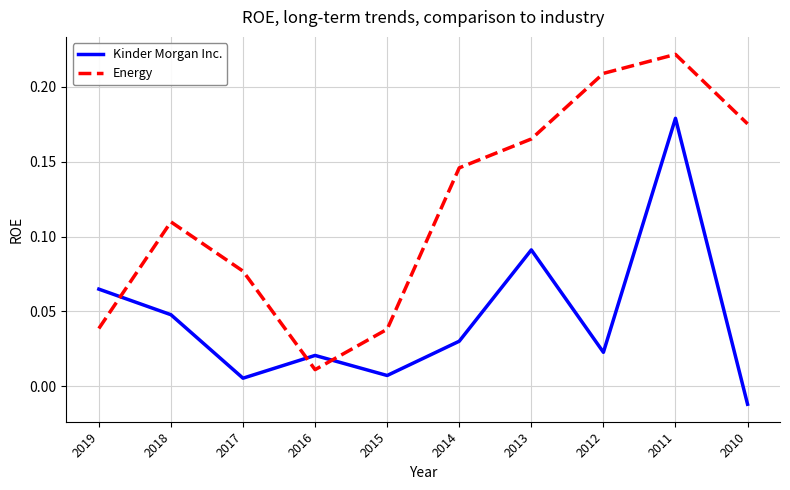

How many times do Kinder Morgan Inc. and Energy cross each other?

3